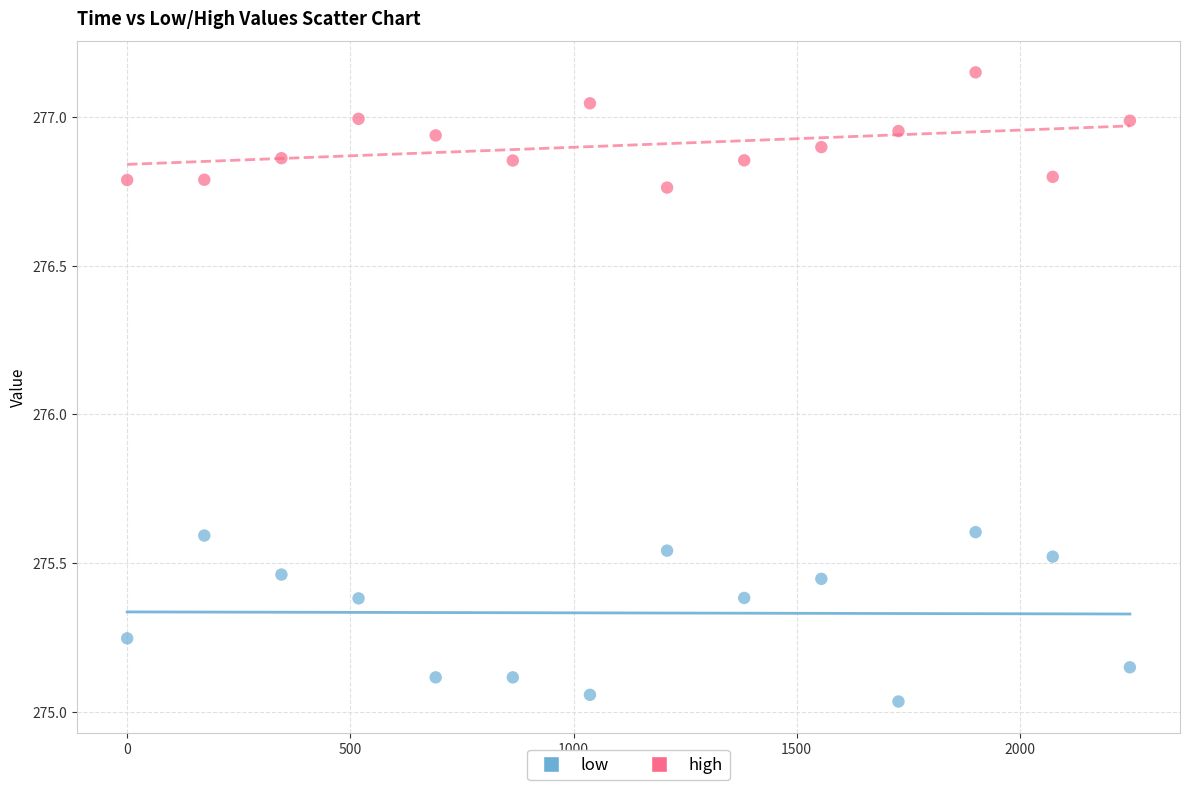

Which series reaches the maximum Y coordinate?

high